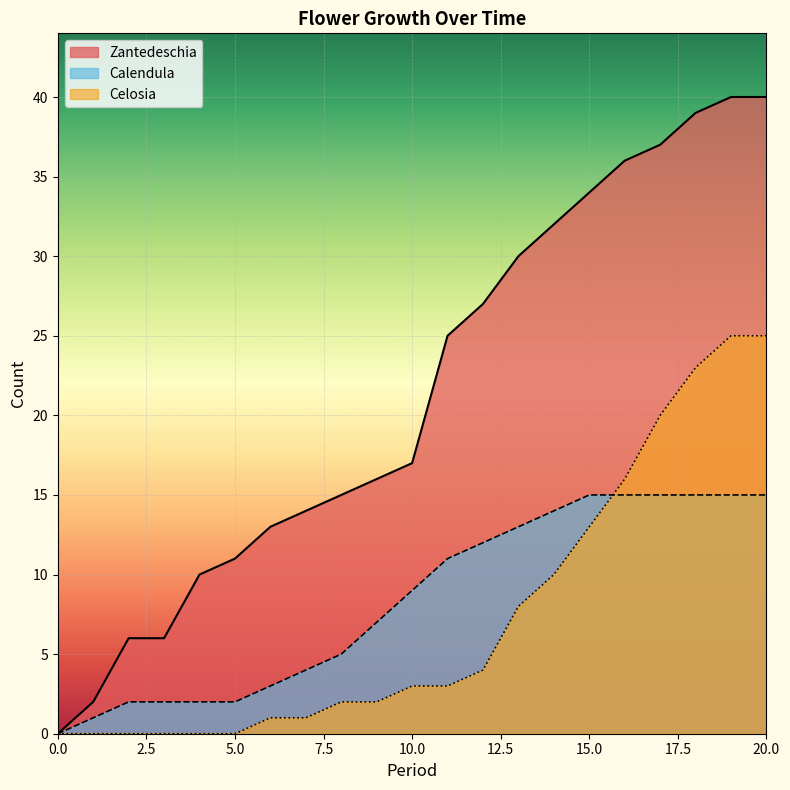

Does the chart display data point markers on the line(s)?

No